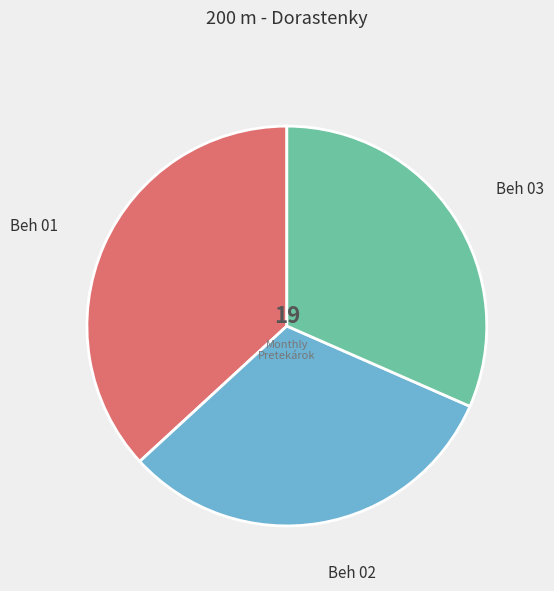

How many segments does this pie chart have?

3